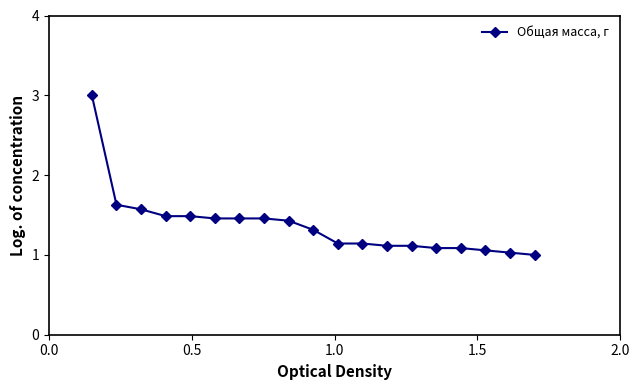

Does the chart have visible grid lines?

No